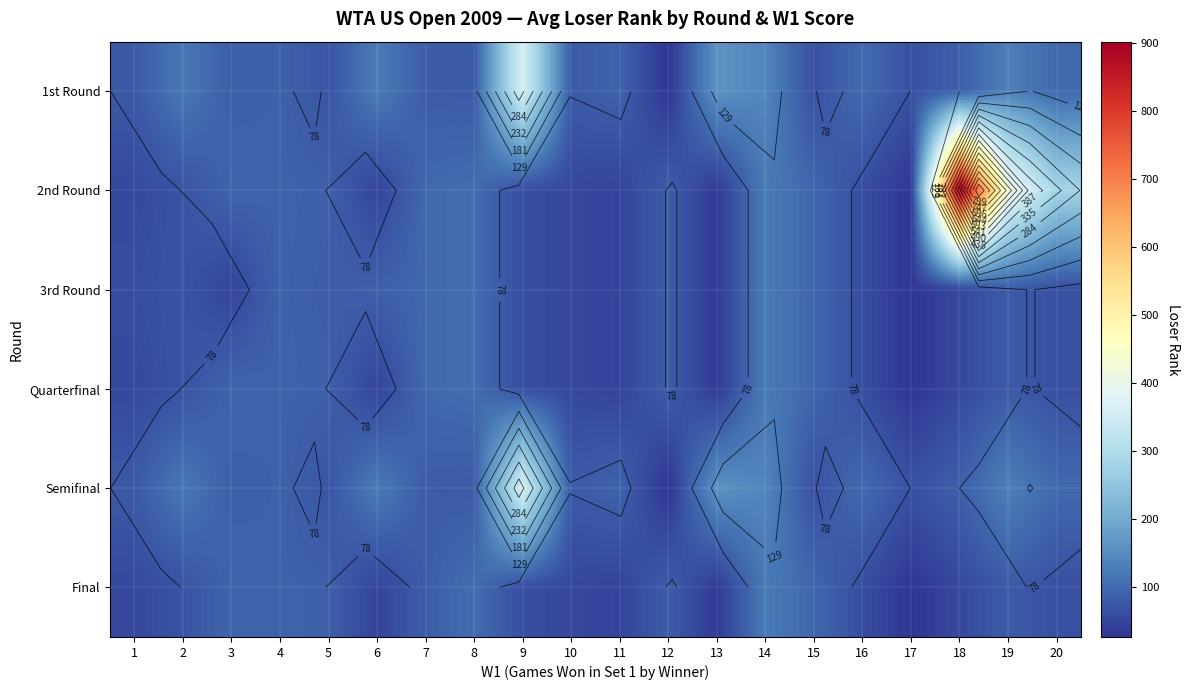

Rank the series by their maximum value, from lowest to highest.

3rd Round, Quarterfinal, Final, 1st Round, Semifinal, 2nd Round